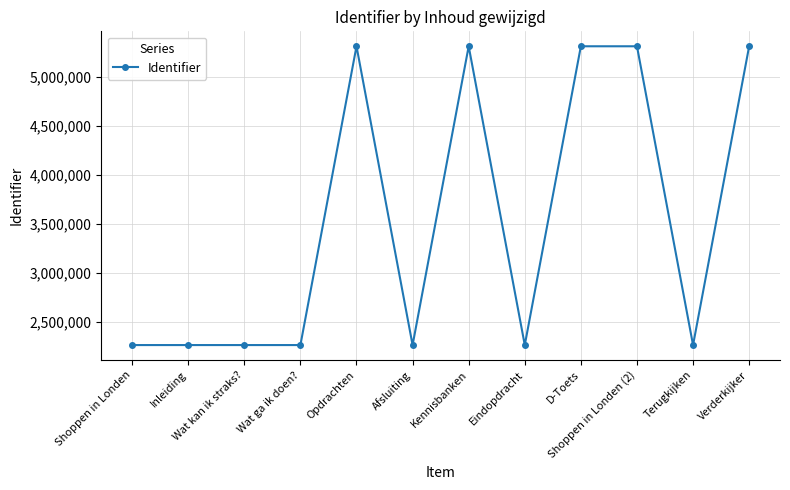

What is the difference between the second highest and second lowest values?

3044253